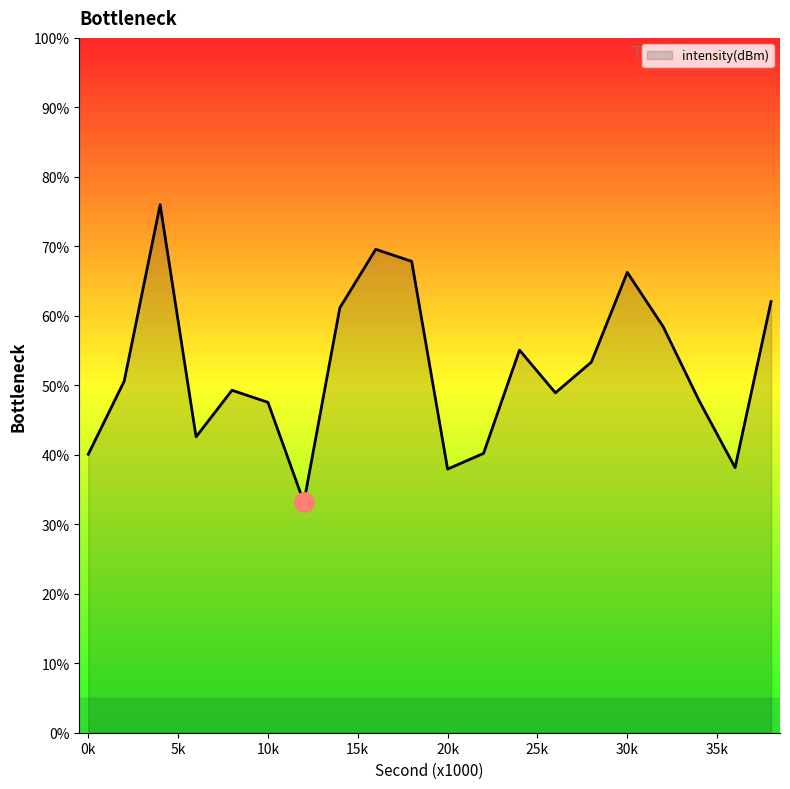

What is the maximum value shown in the chart?

76.0